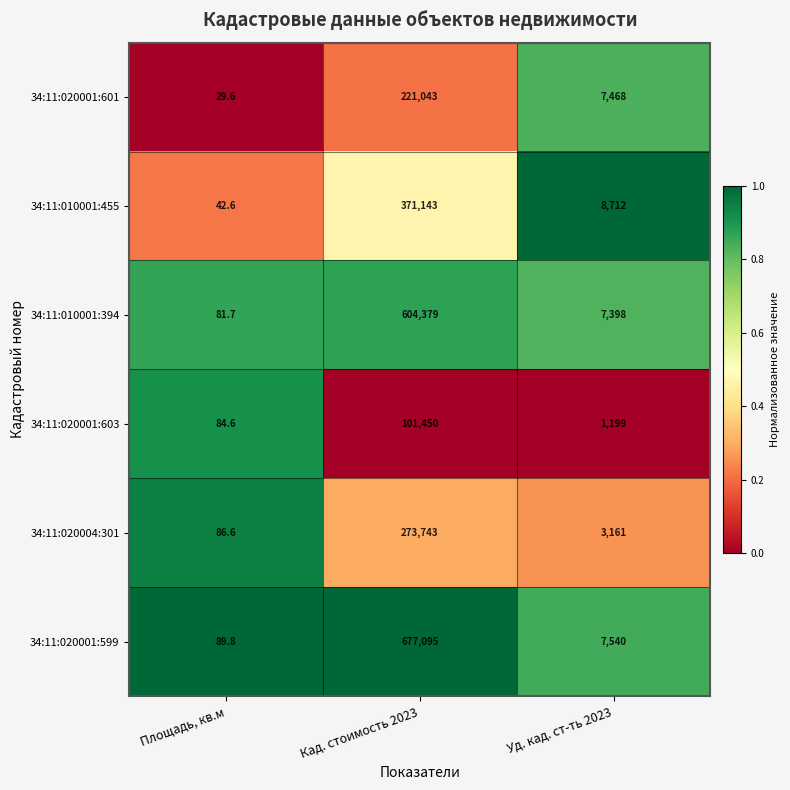

Reading left to right, transcribe all the data shown in this chart.

34:11:020001:601: 29.6	221043.0	7468.0
34:11:010001:455: 42.6	371143.0	8712.0
34:11:010001:394: 81.7	604379.0	7398.0
34:11:020001:603: 84.6	101450.0	1199.0
34:11:020004:301: 86.6	273743.0	3161.0
34:11:020001:599: 89.8	677095.0	7540.0